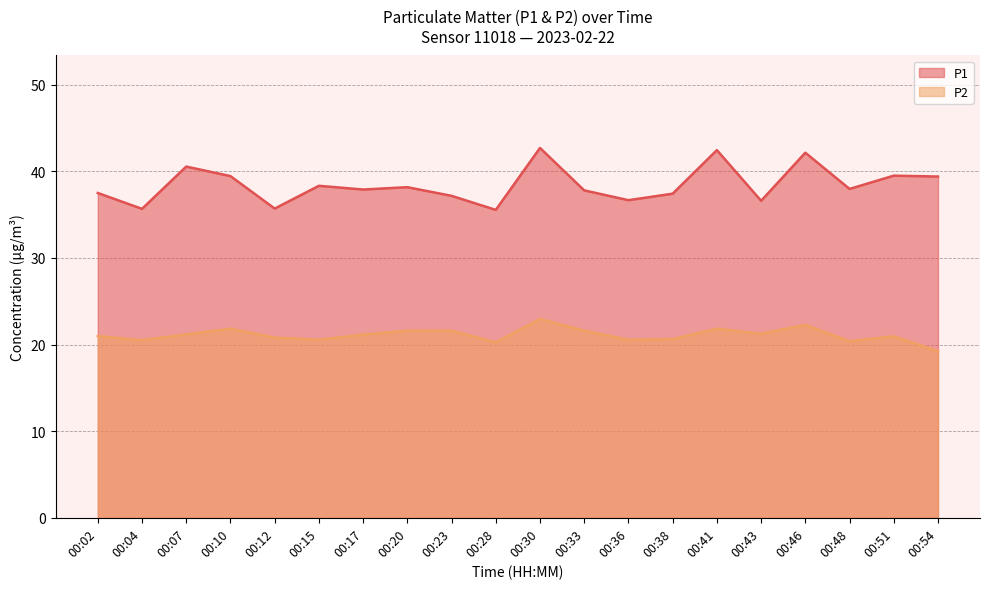

True or false: P1 and P2 intersect in this chart.

False